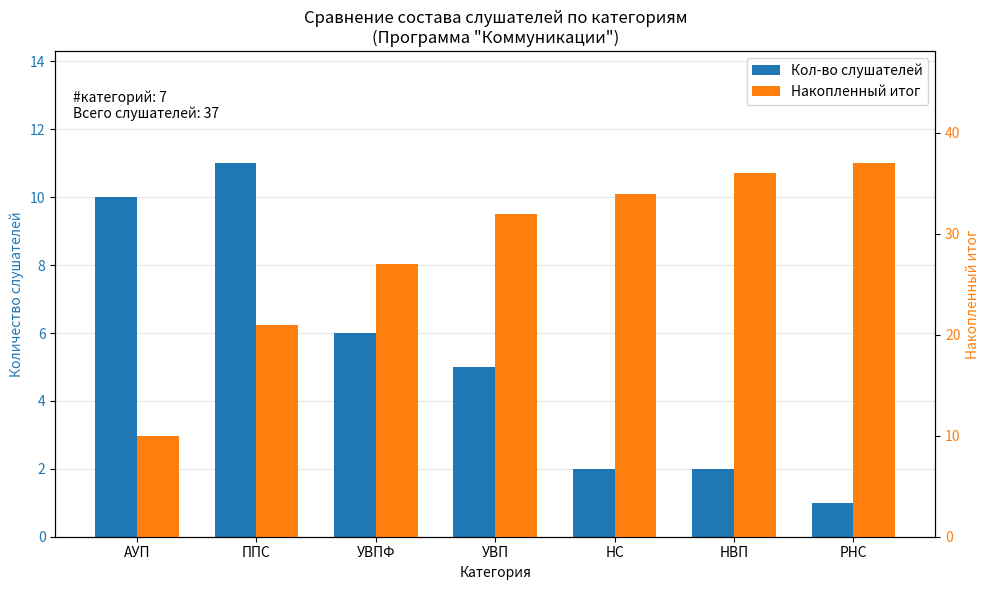

True or false: Кол-во слушателей has a value of 11 at ППС.

True